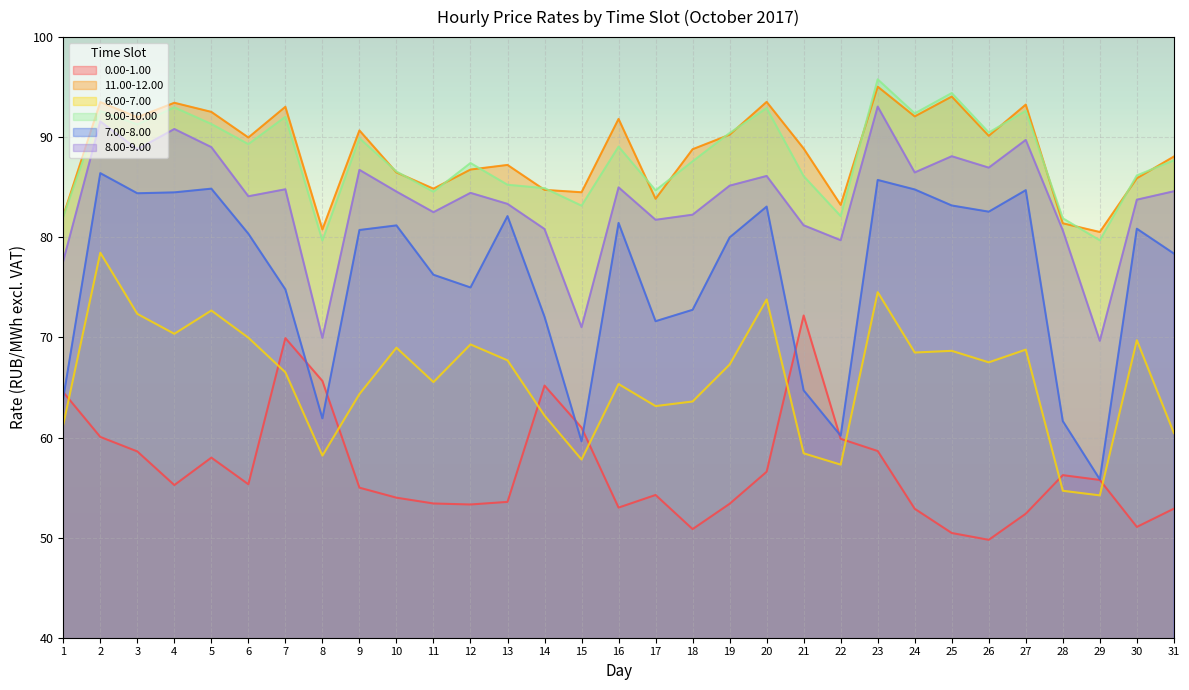

Is the value of 11.00-12.00 at 19 greater than the value of 0.00-1.00 at 28?

Yes